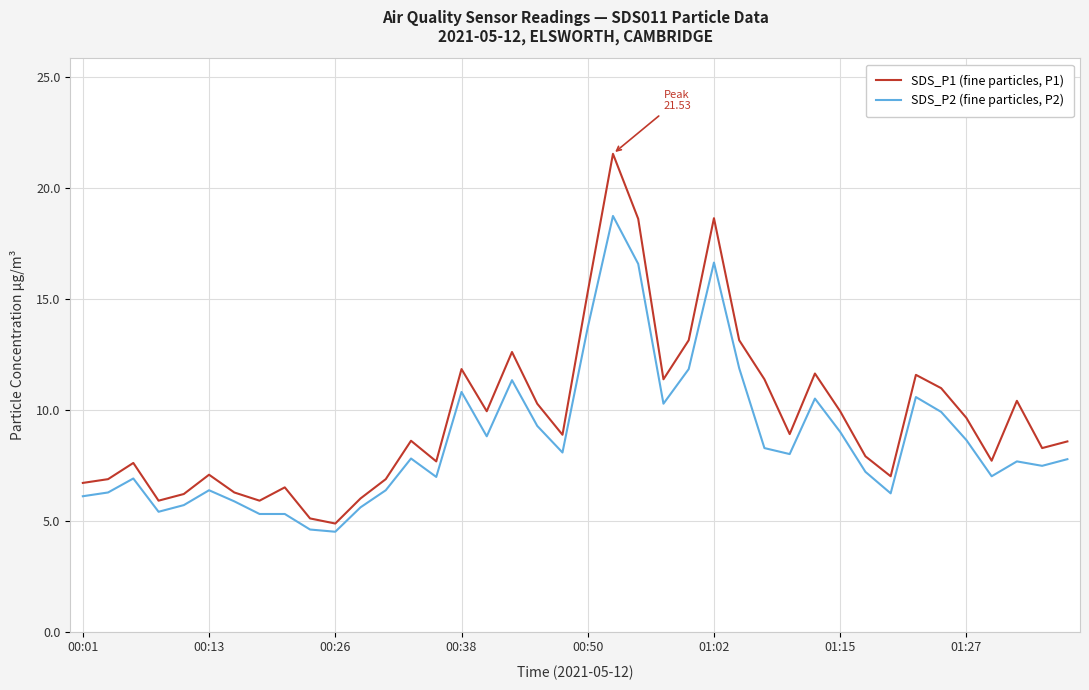

Which series has the largest total across all categories?

SDS_P1 (fine particles, P1)